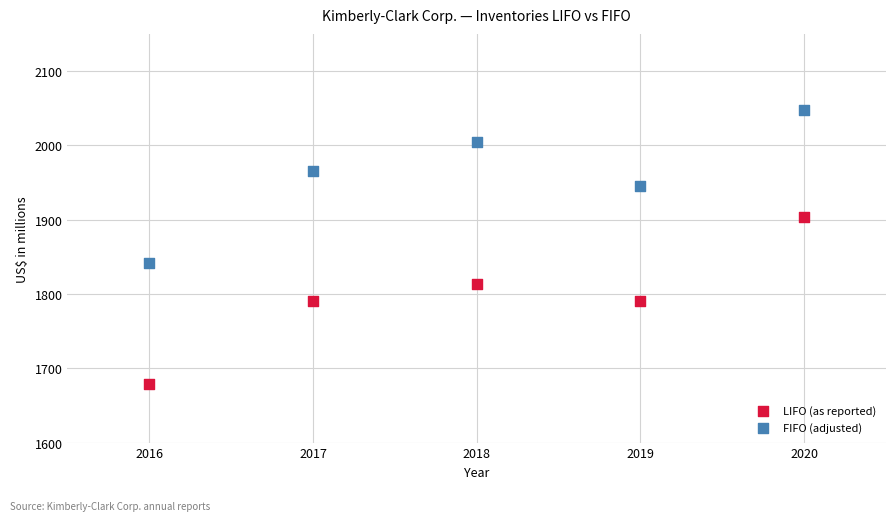

Which series has the widest spread of Y values?

LIFO (as reported)